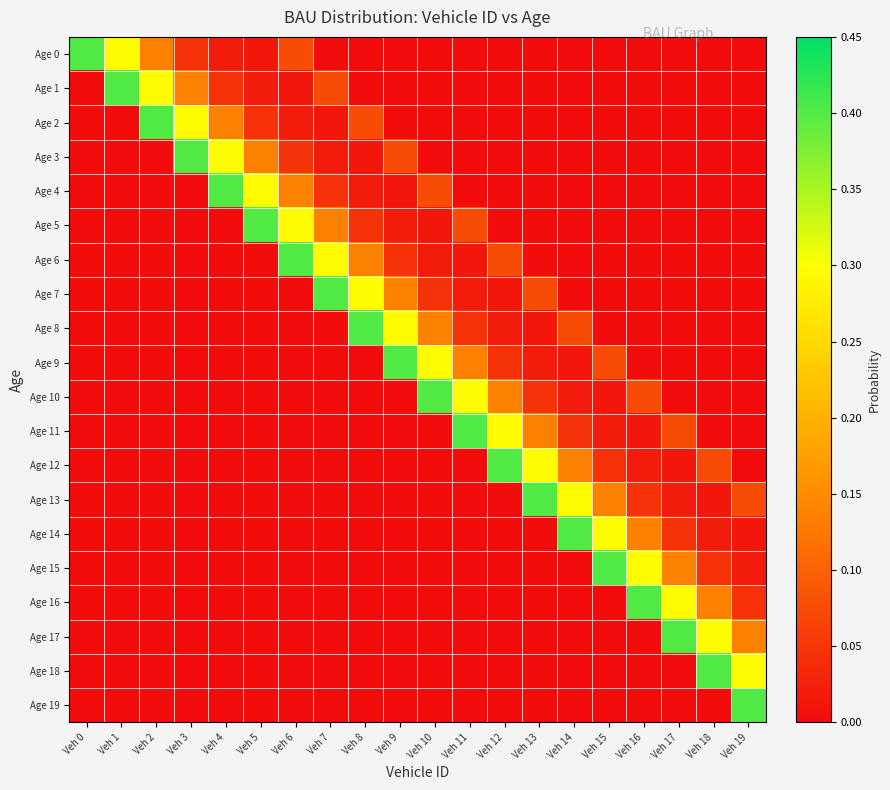

What is the spread (max minus min) of values at Veh 11?

0.4